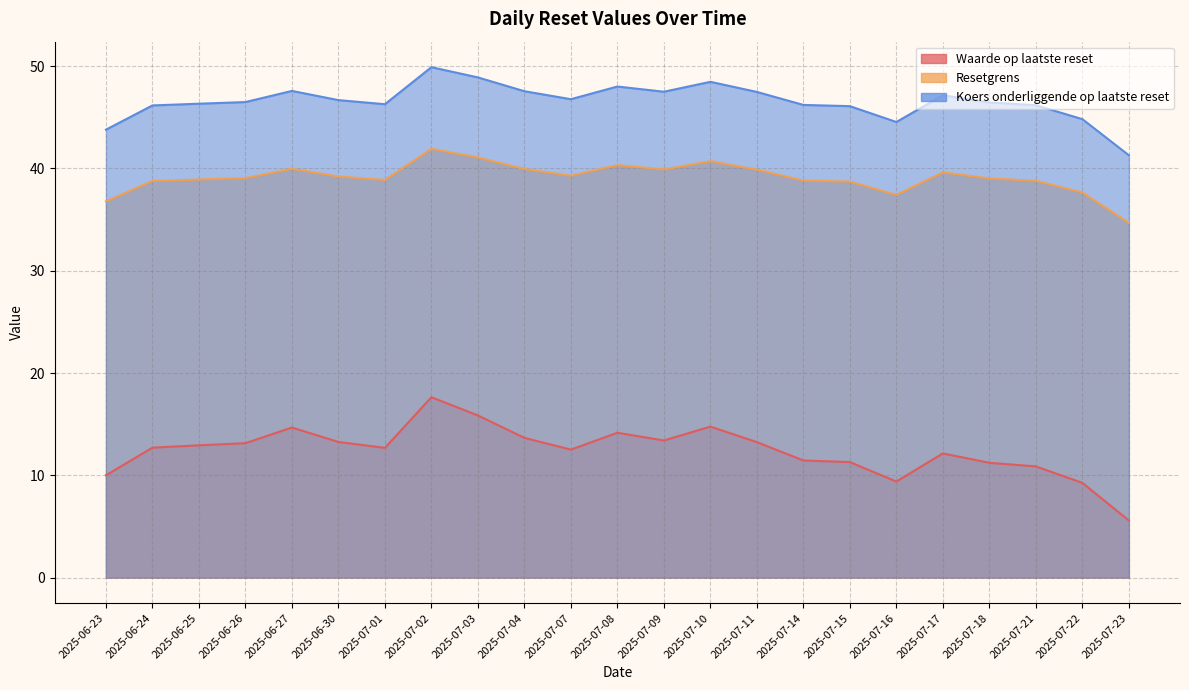

What is the approximate value of Koers onderliggende op laatste reset at 2025-07-11?

47.5